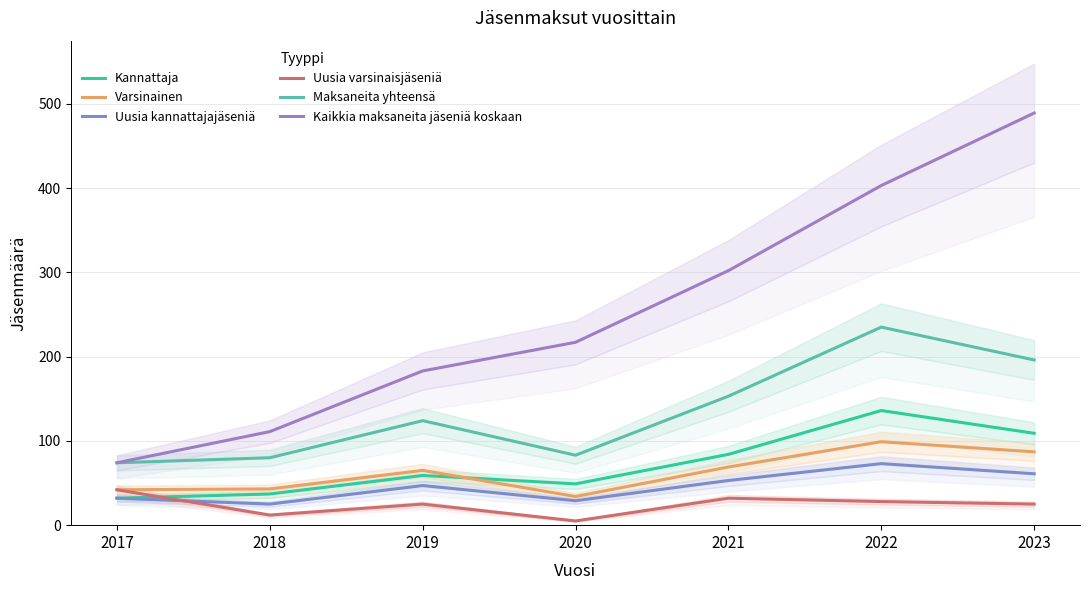

What is the difference between the maximum and second lowest values in the Kannattaja series?

99